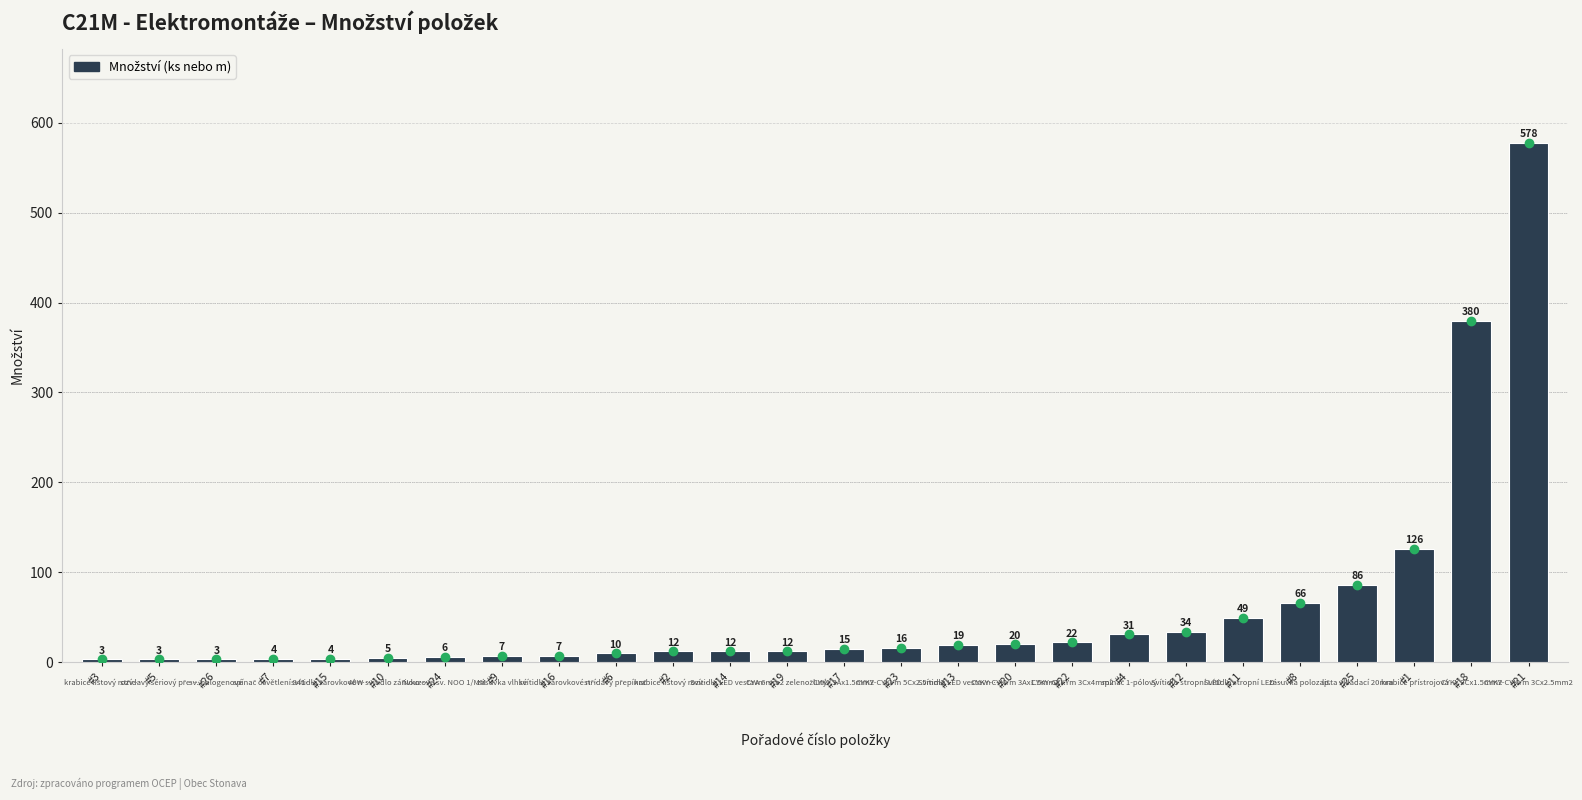

What is the value of the 11th bar from the left?

12